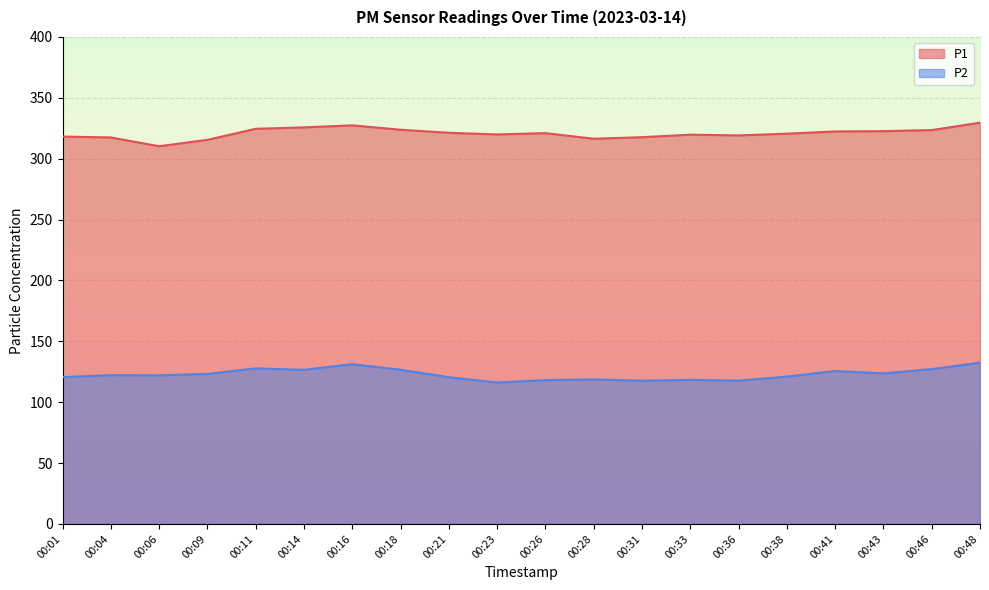

What is the maximum value for P1?

329.6